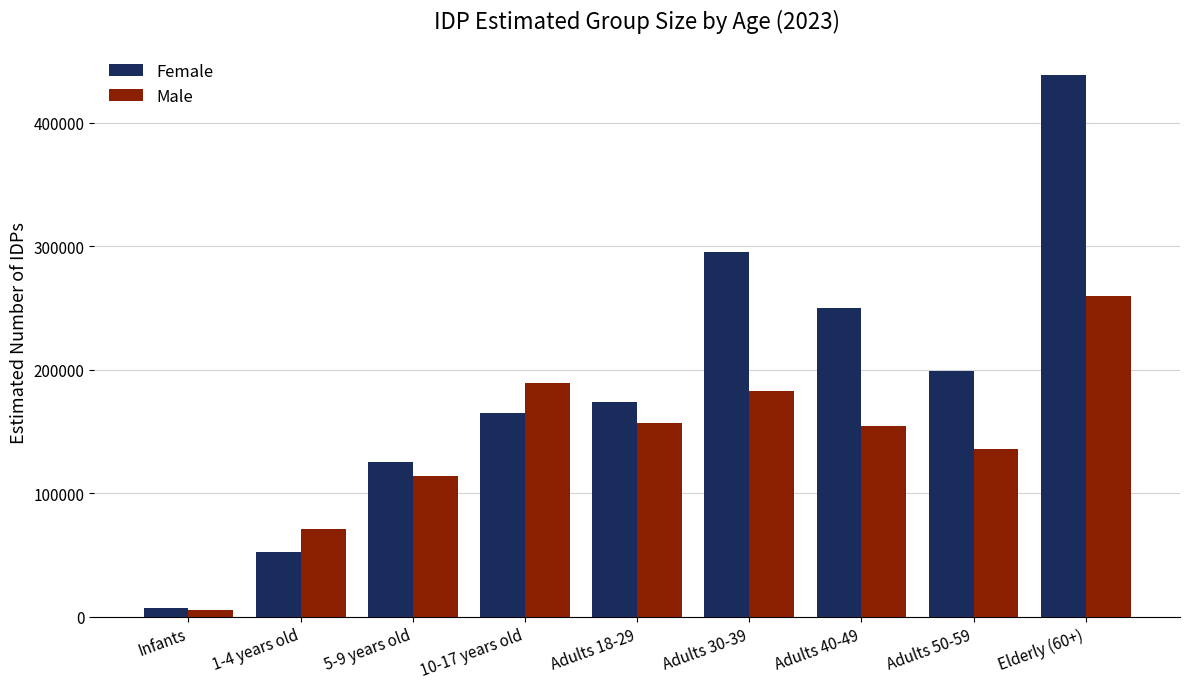

What is the value of the Female bar at the 1st from the left?

7000